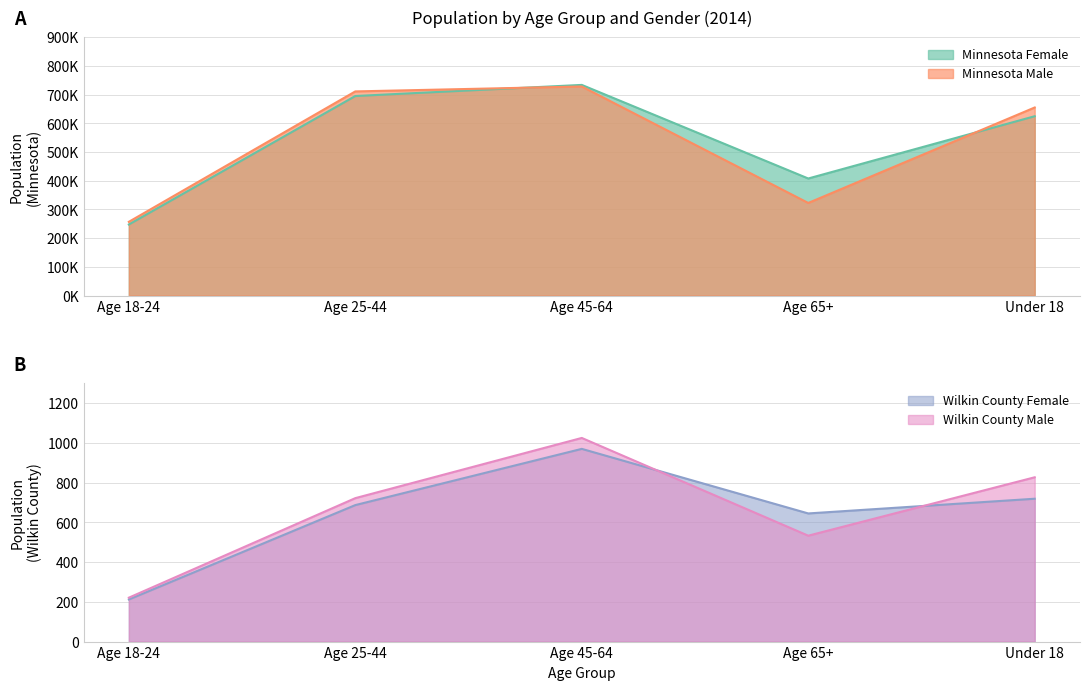

What is the label of the 1st point from the right?

Under 18